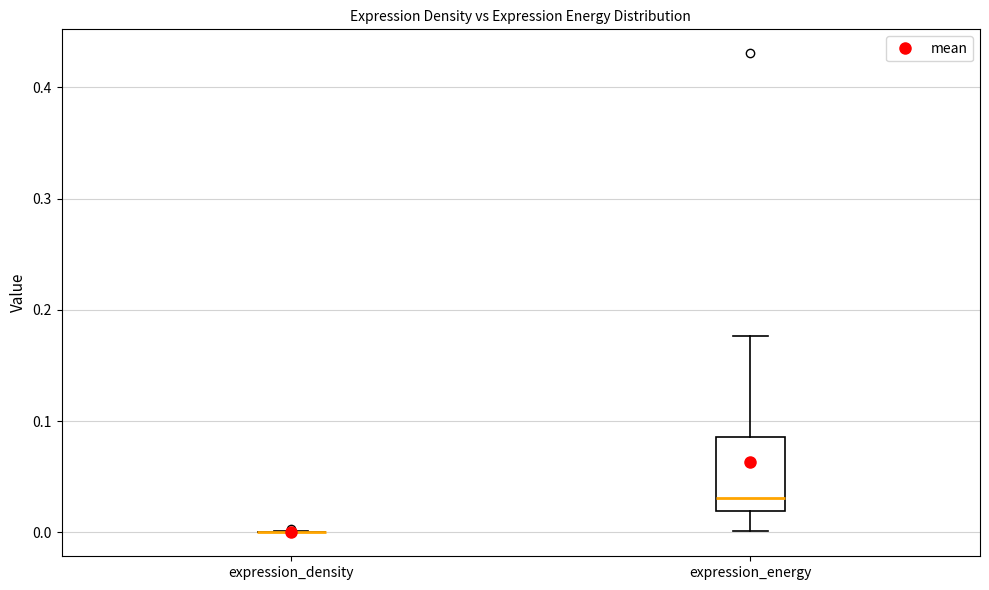

Reading left to right, transcribe this box plot: for each box, give where its median line is, the range the box spans, and where its two whiskers end, as read against the y-axis. The values are not printed on the chart, so give them approximately, as read against the axis.

expression_density: box collapsed to a line at 0.00, whiskers 0.00 to 0.00
expression_energy: median 0.03, box 0.02 to 0.09, whiskers 0.00 to 0.18